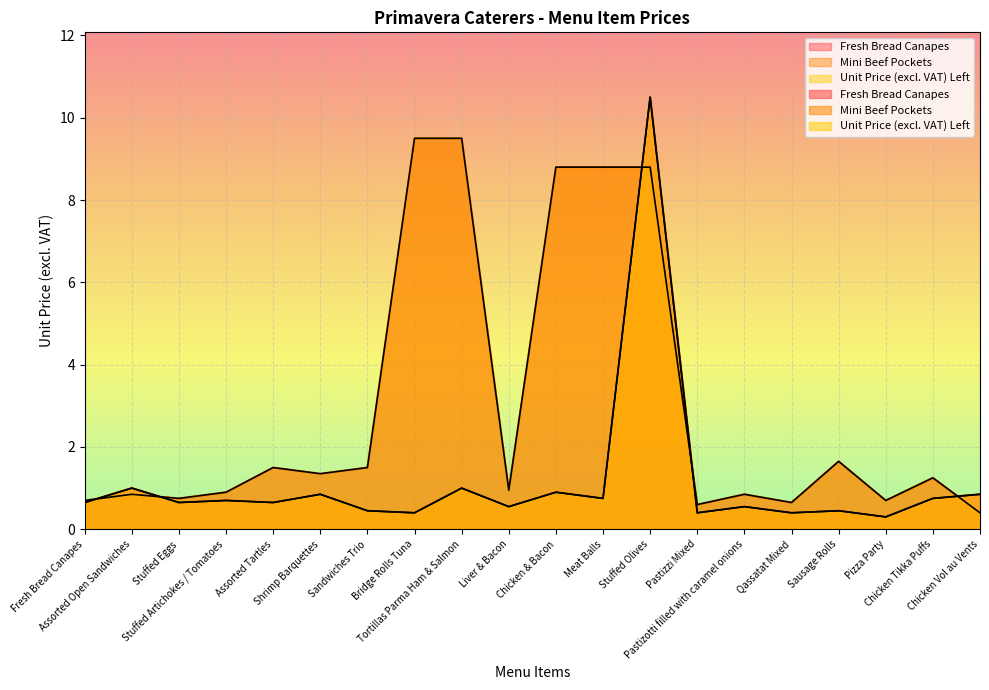

What is the total value across all series at Chicken & Bacon?

10.6